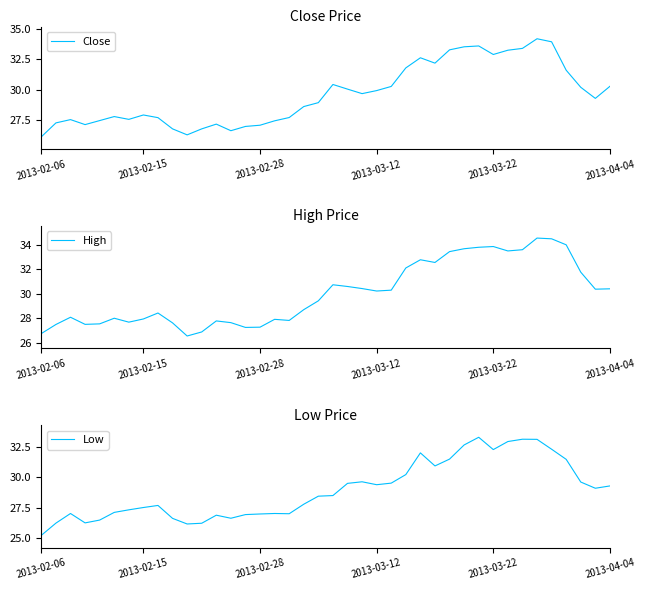

What is the maximum value for Close?

34.2